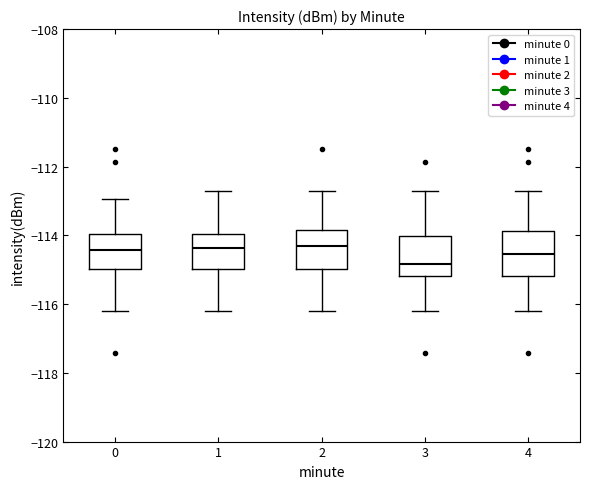

Reading left to right, transcribe this box plot: for each box, give where its median line is, the range the box spans, and where its two whiskers end, as read against the y-axis. The values are not printed on the chart, so give them approximately, as read against the axis.

0: median -114.4, box -115.0 to -114.0, whiskers -116.2 to -113.0
1: median -114.4, box -115.0 to -114.0, whiskers -116.2 to -112.8
2: median -114.4, box -115.0 to -113.8, whiskers -116.2 to -112.8
3: median -114.8, box -115.2 to -114.0, whiskers -116.2 to -112.8
4: median -114.6, box -115.2 to -113.8, whiskers -116.2 to -112.8